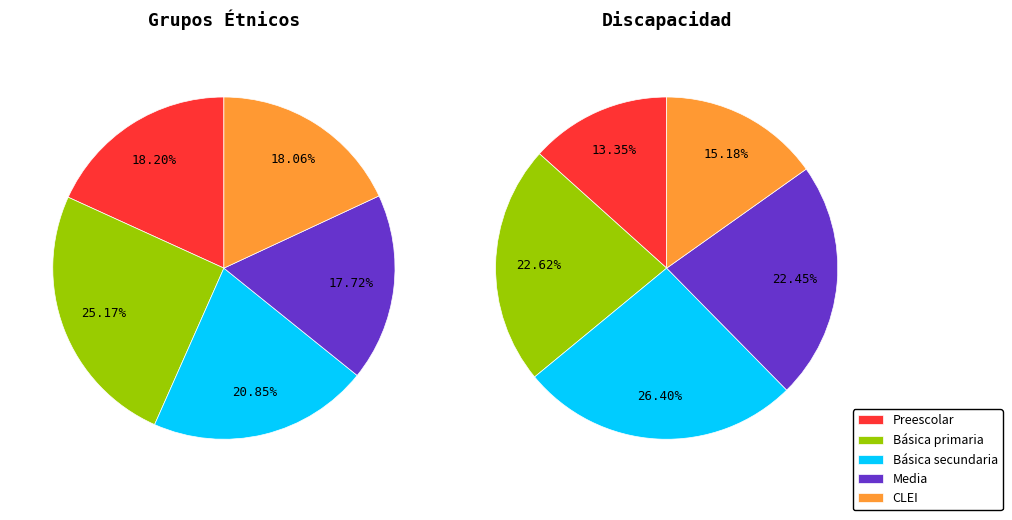

To the nearest percent, what percentage of the pie is CLEI?

18%